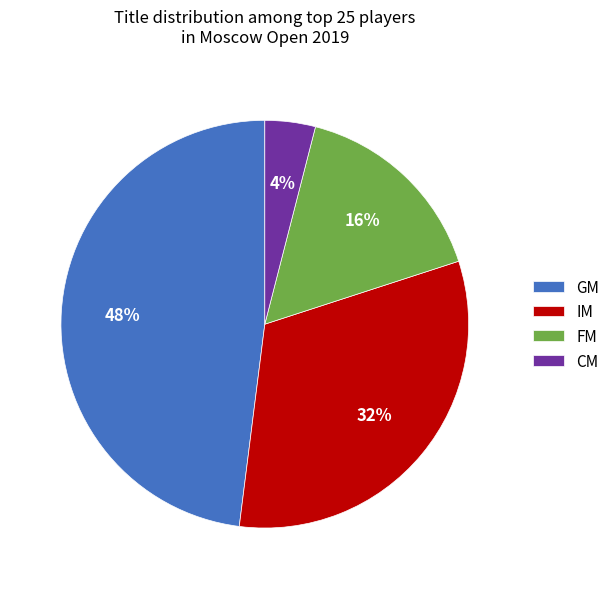

Does any single category account for the majority?

No